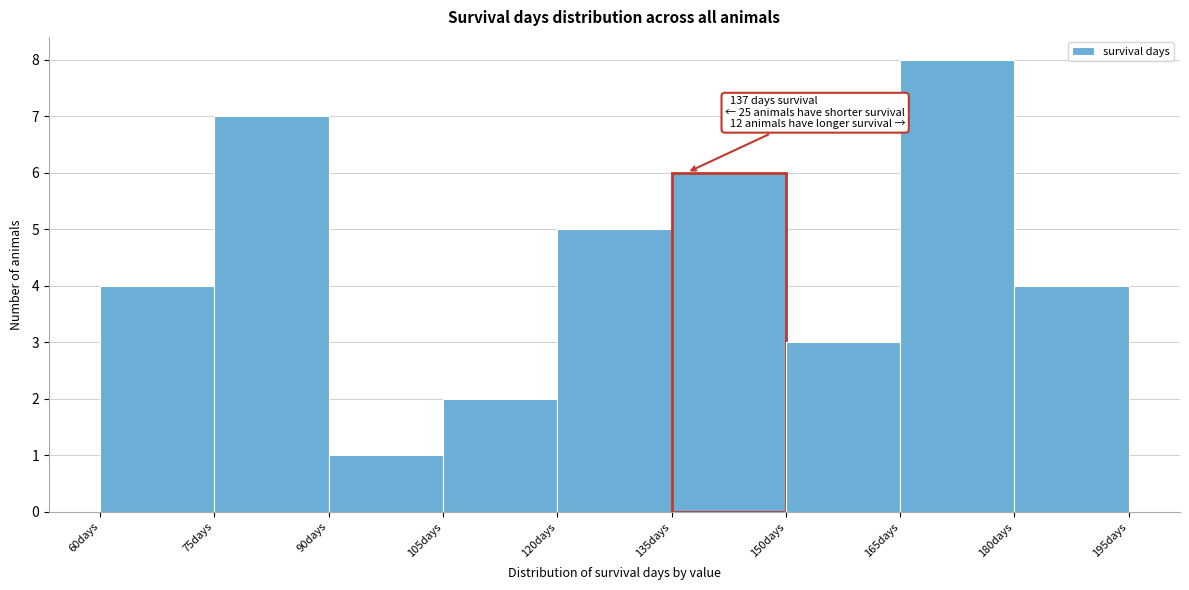

Over which range of the x-axis is the bar tallest?

165 to 180